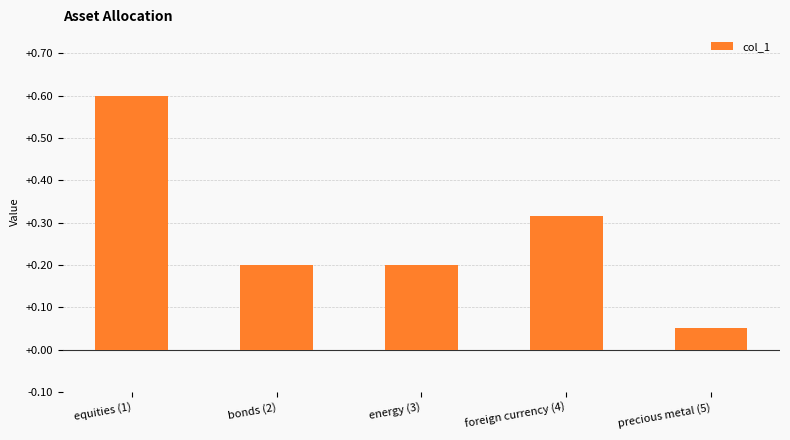

Between precious metal (5) and foreign currency (4), which is larger?

foreign currency (4)